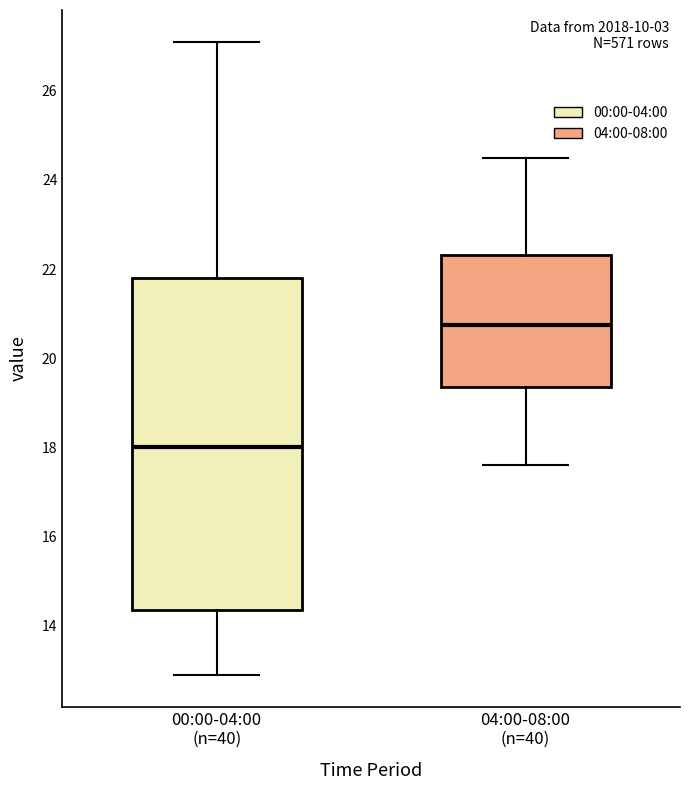

Where does the upper whisker of the box for 04:00-08:00 (n=40) end on the y-axis? The values are not printed on the chart, so give them approximately, as read against the axis.

24.6